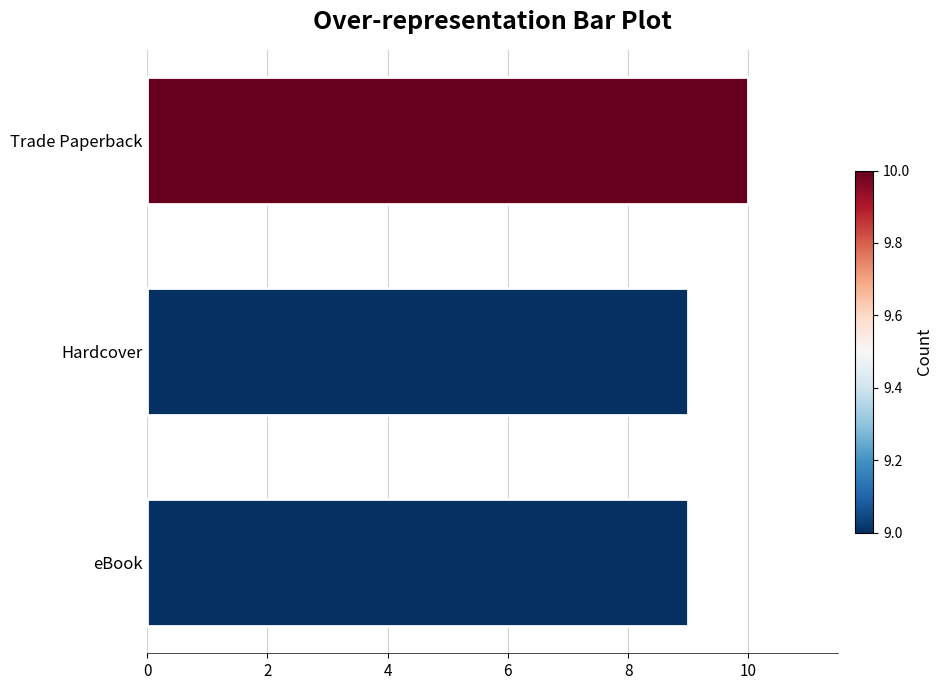

The value at eBook is 5. True or false?

False